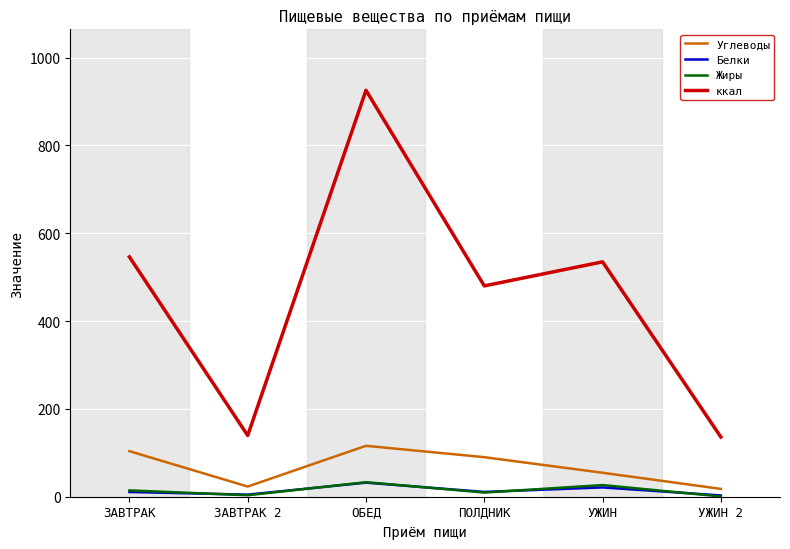

At which category is the sum across all series the highest?

ОБЕД